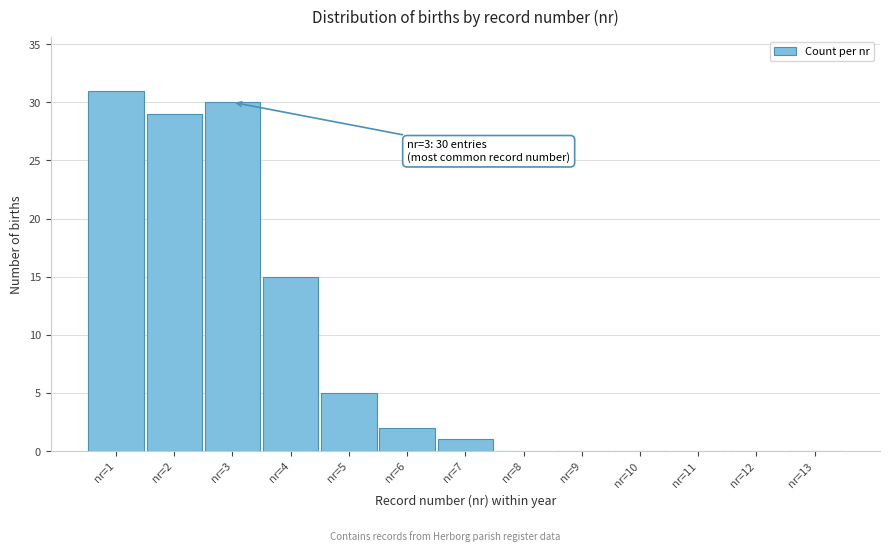

Reading right to left, list all the values displayed in this chart.

nr=13=0	nr=12=0	nr=11=0	nr=10=0	nr=9=0	nr=8=0	nr=7=1	nr=6=2	nr=5=5	nr=4=15	nr=3=30	nr=2=29	nr=1=31